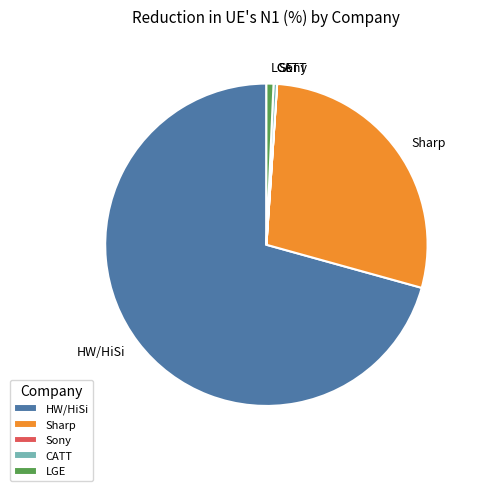

Combined, do CATT and HW/HiSi account for over 50%?

Yes